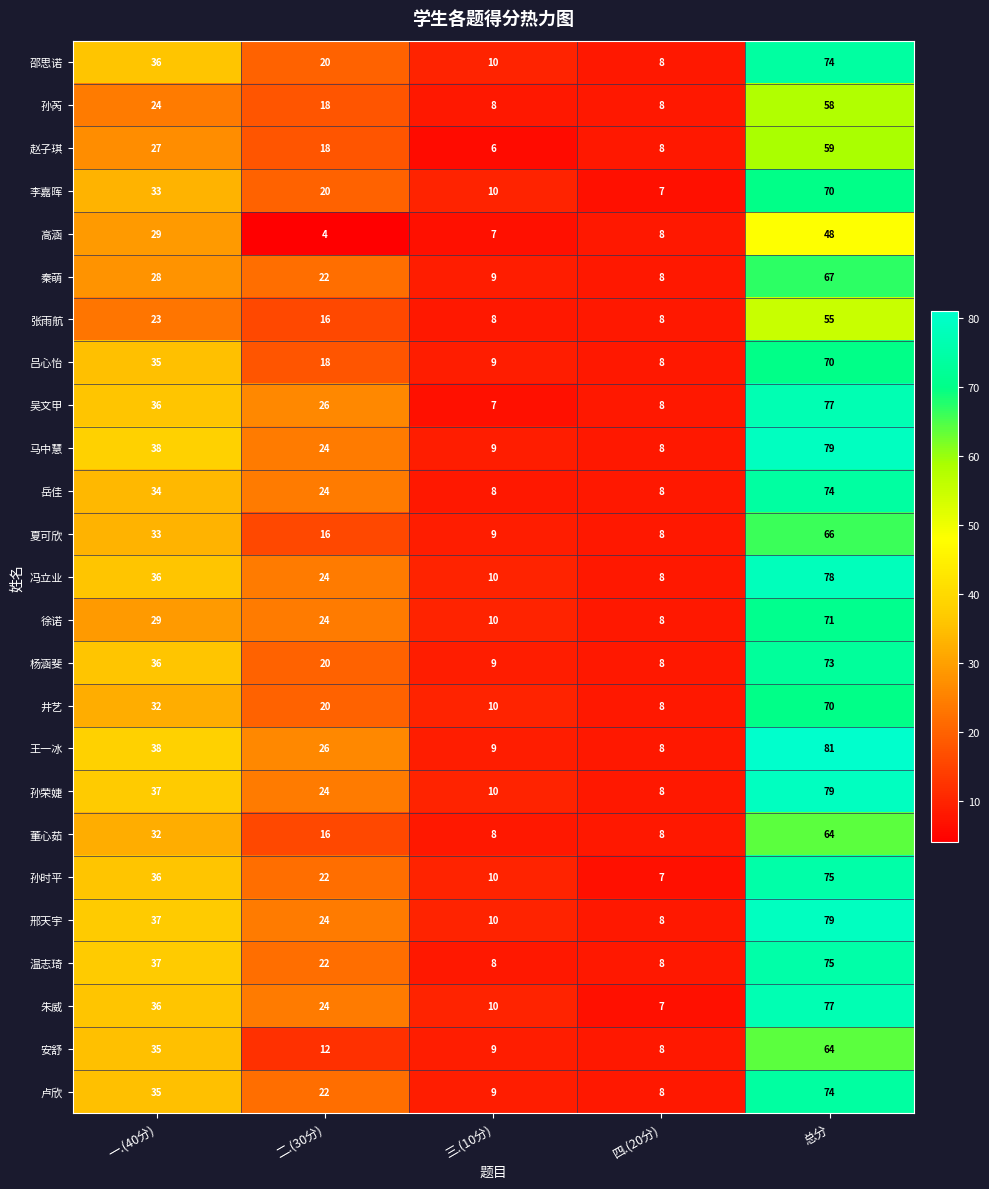

What is the average value of the 王一冰 series?

32